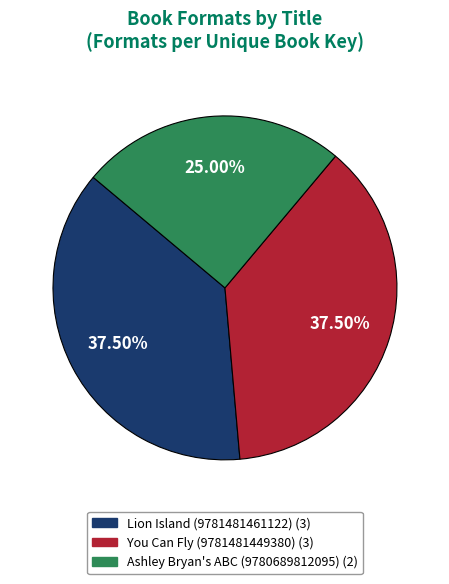

How many segments does this pie chart have?

3